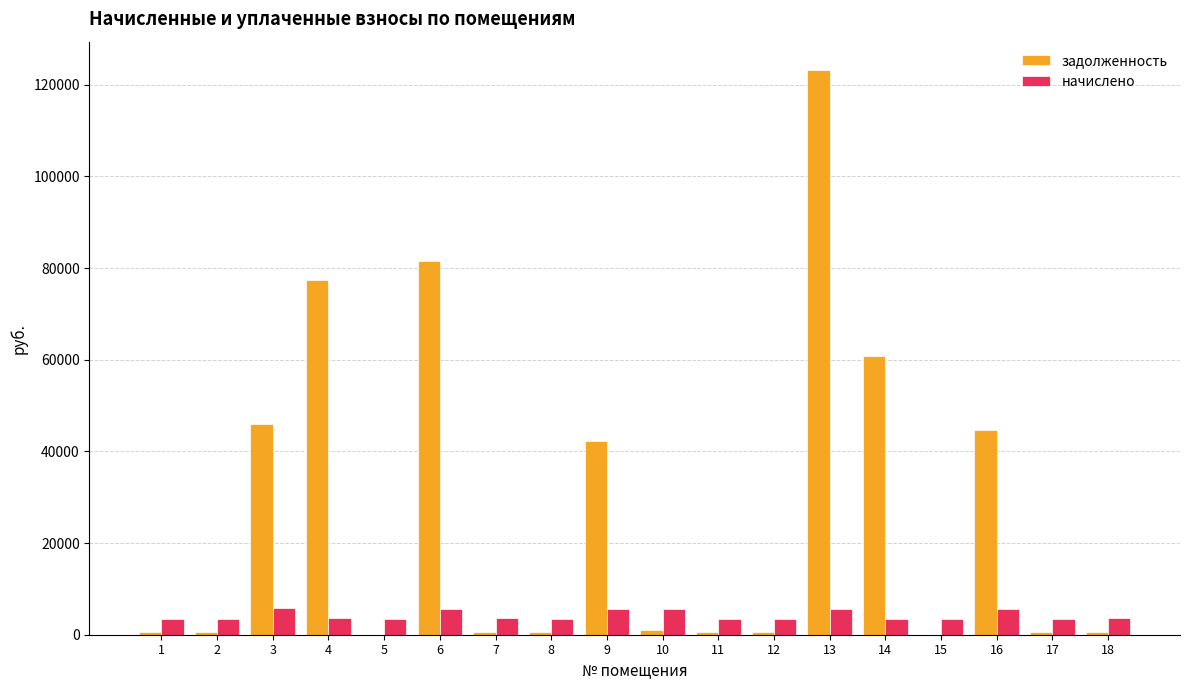

What is the greatest value displayed?

123223.4